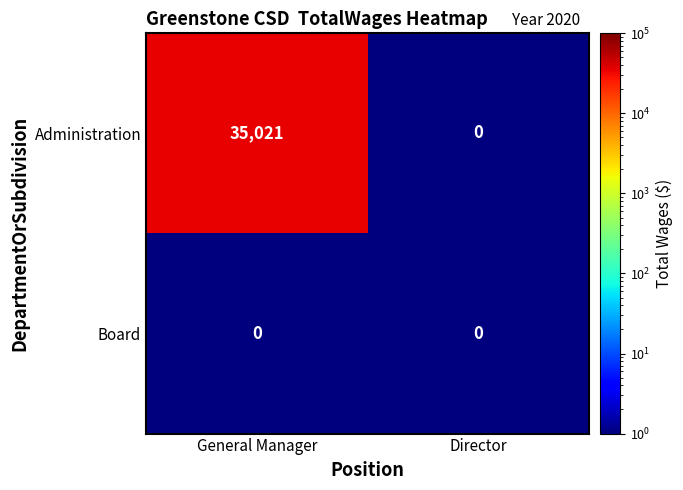

The value of Administration at General Manager is 57752. True or false?

False